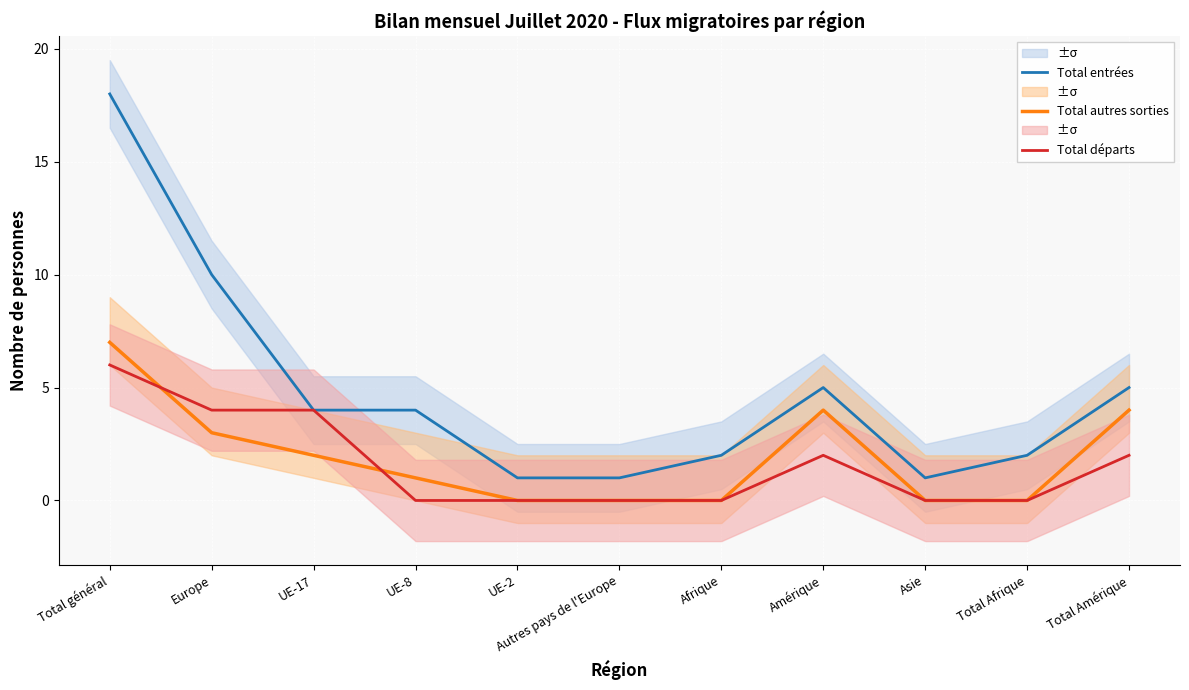

How many values in the Total entrées series are below 4?

5